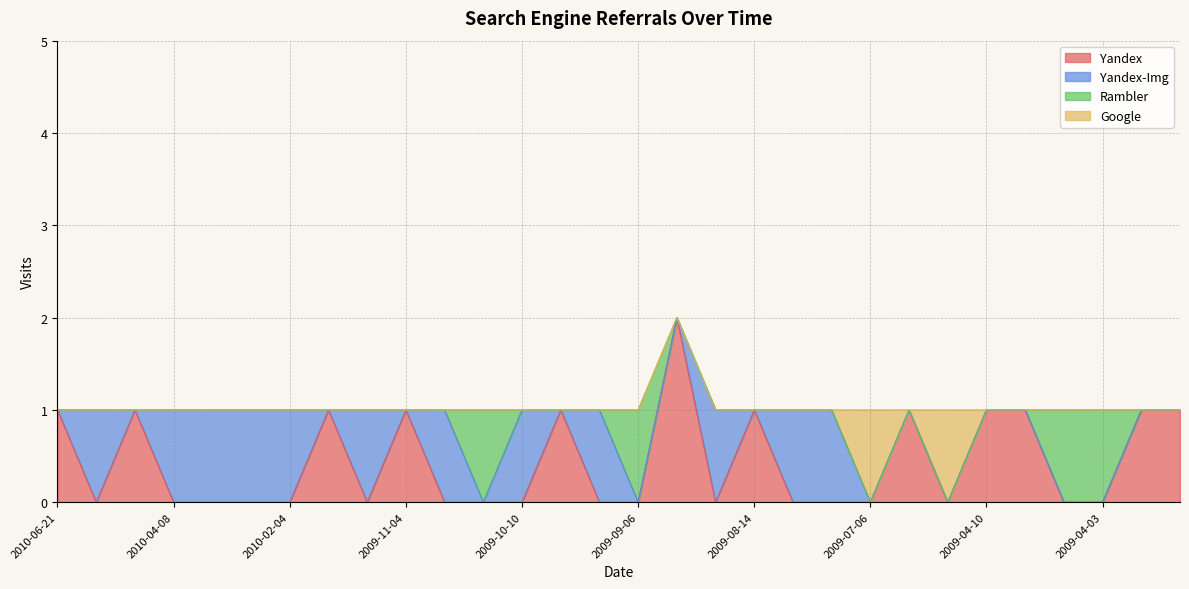

What are all the series names shown in the legend?

Yandex, Yandex-Img, Rambler, Google